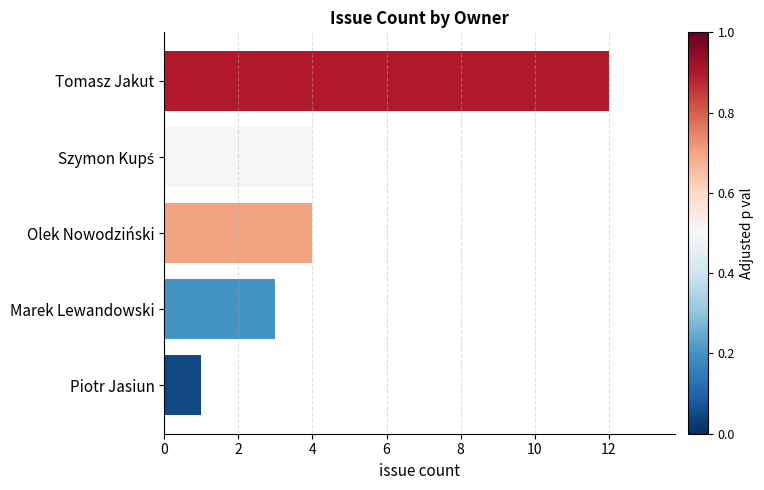

At which category does the chart reach its peak across all series?

Tomasz Jakut